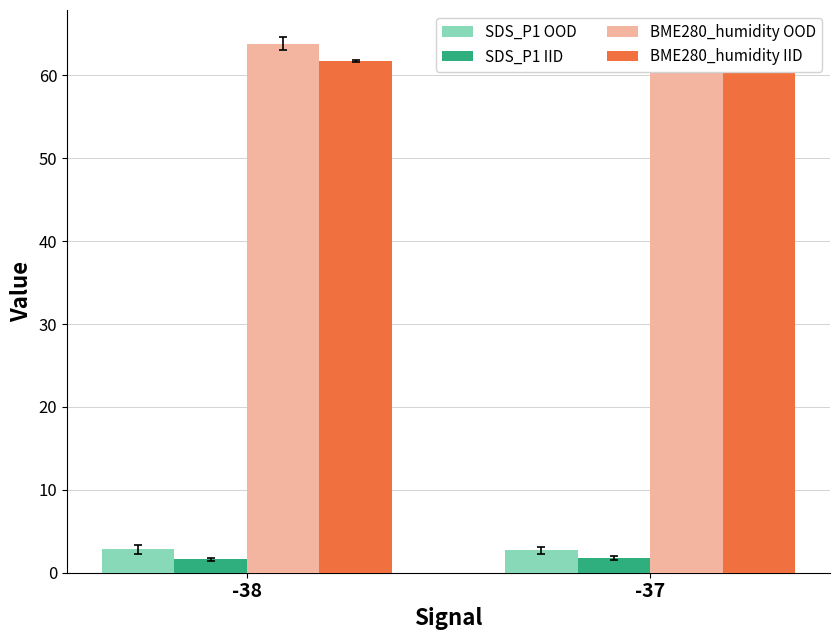

What is the greatest value displayed?

63.9